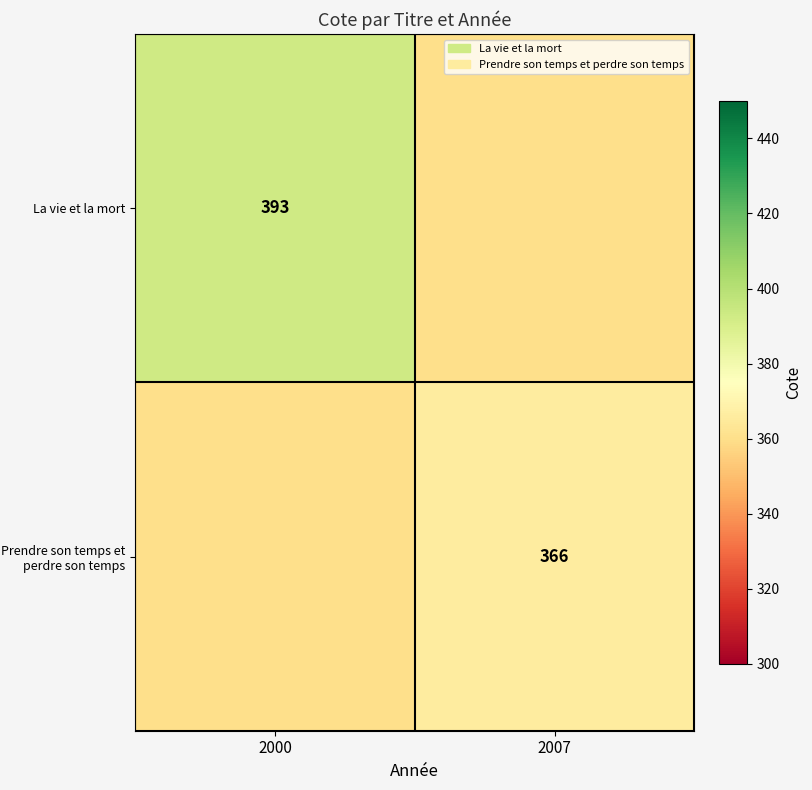

The Prendre son temps et perdre son temps series shows 642 at 2007. True or false?

False